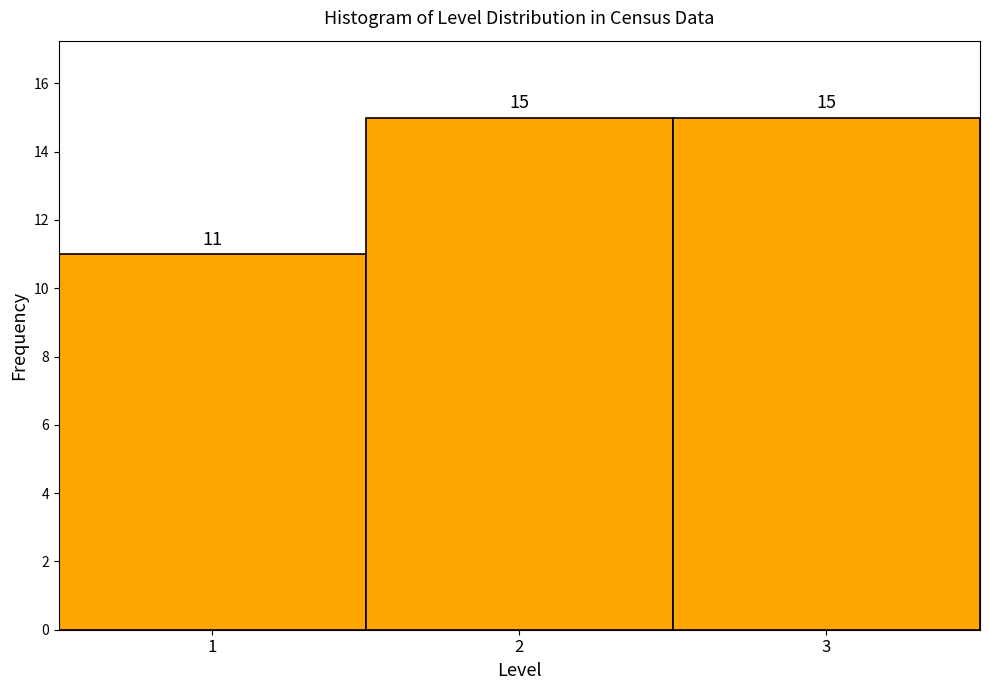

Reading left to right, list every bar in this chart as the range it spans on the x-axis followed by its height.

0.5 to 1.5: 11
1.5 to 2.5: 15
2.5 to 3.5: 15